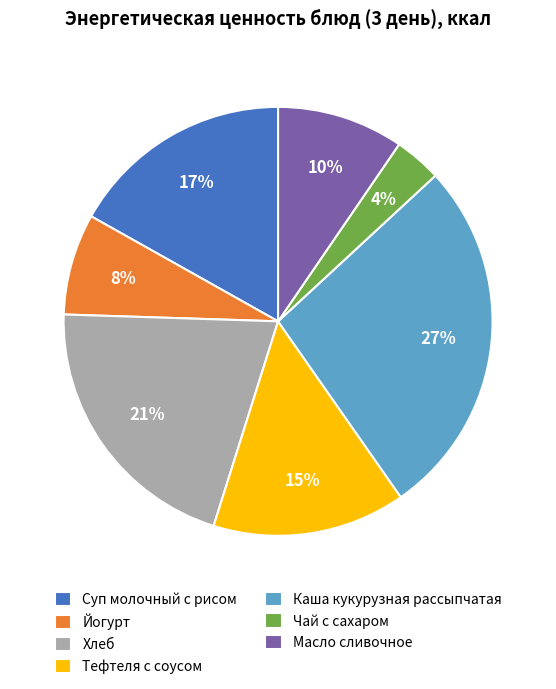

Which category has the biggest portion of the pie?

Каша кукурузная рассыпчатая